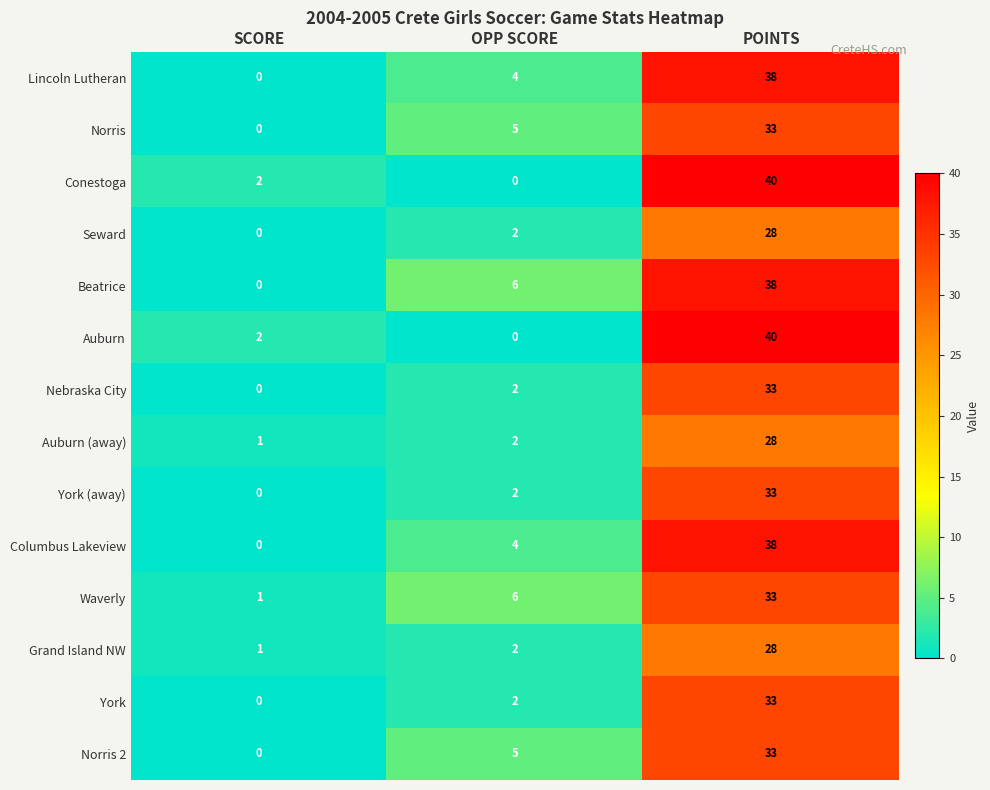

What is the spread (max minus min) of values at POINTS?

12